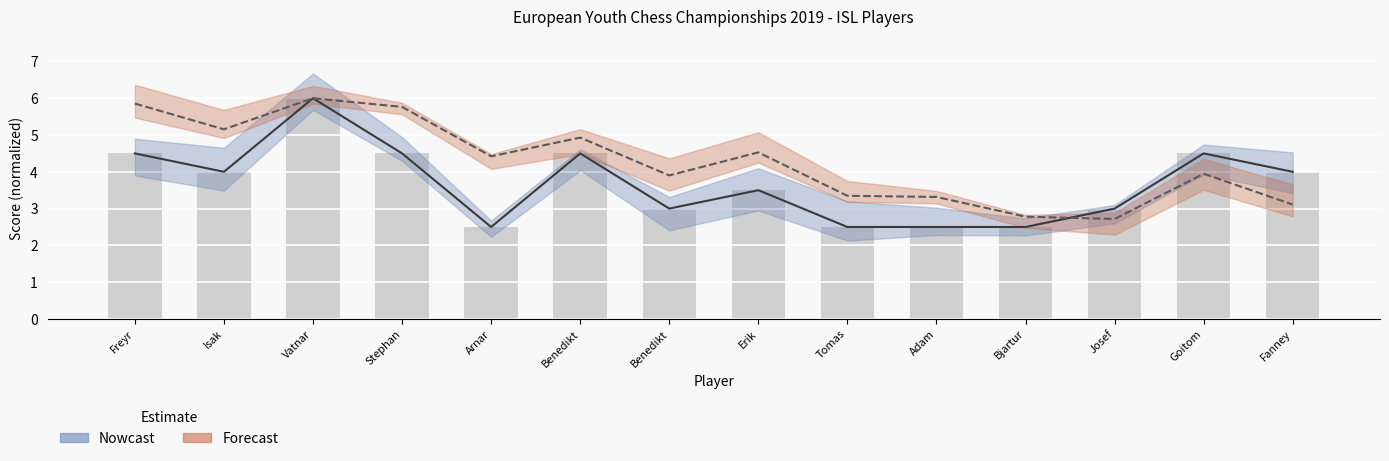

How many values in the Points series are below 4?

7